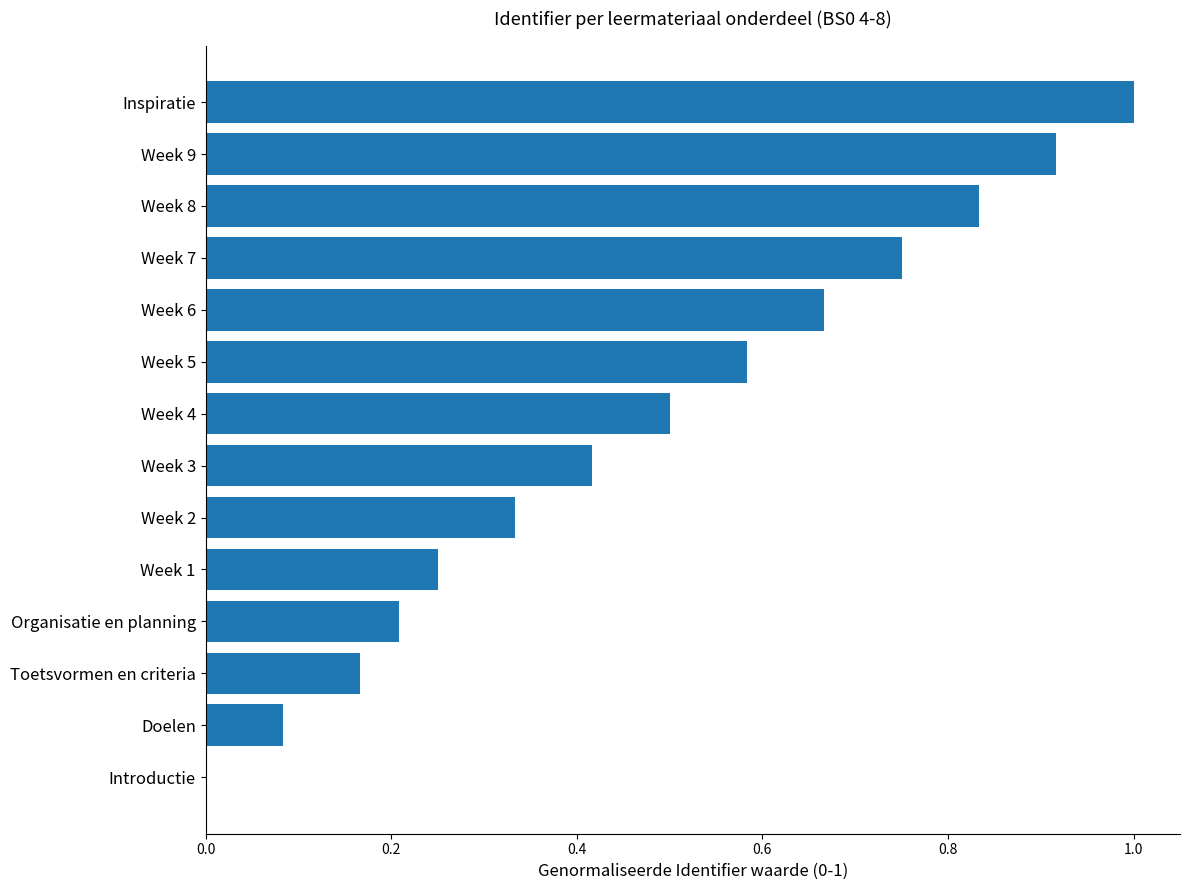

Are the bars horizontal?

Yes